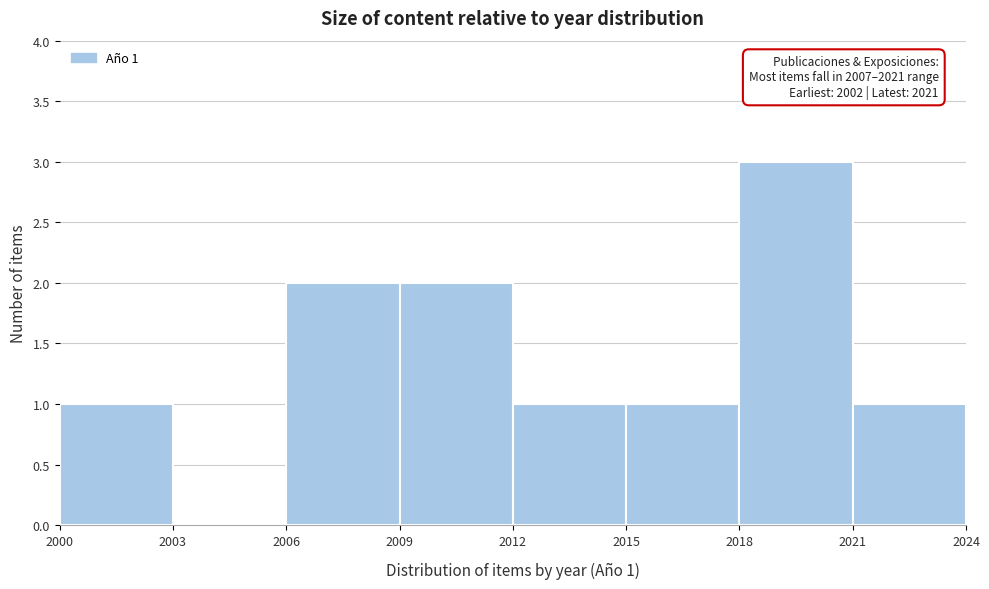

Over which range of the x-axis is the bar tallest?

2018 to 2021